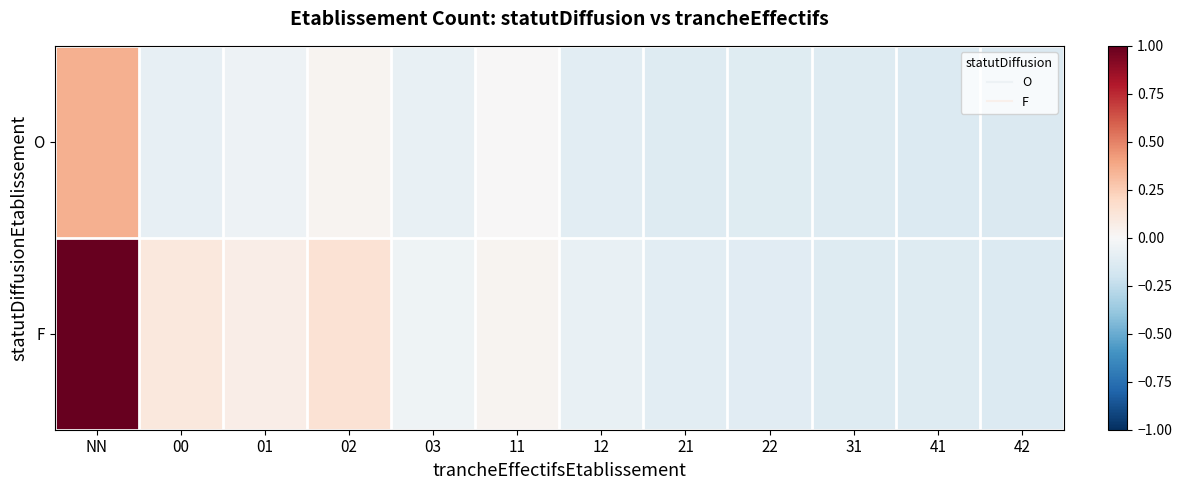

Rank the series by their average value, from lowest to highest.

O, F